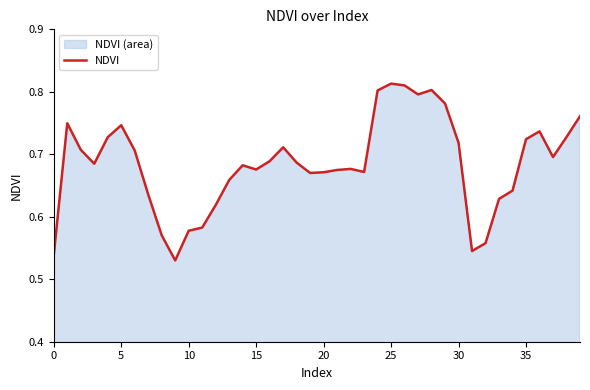

What is the difference between the maximum and minimum values?

0.3